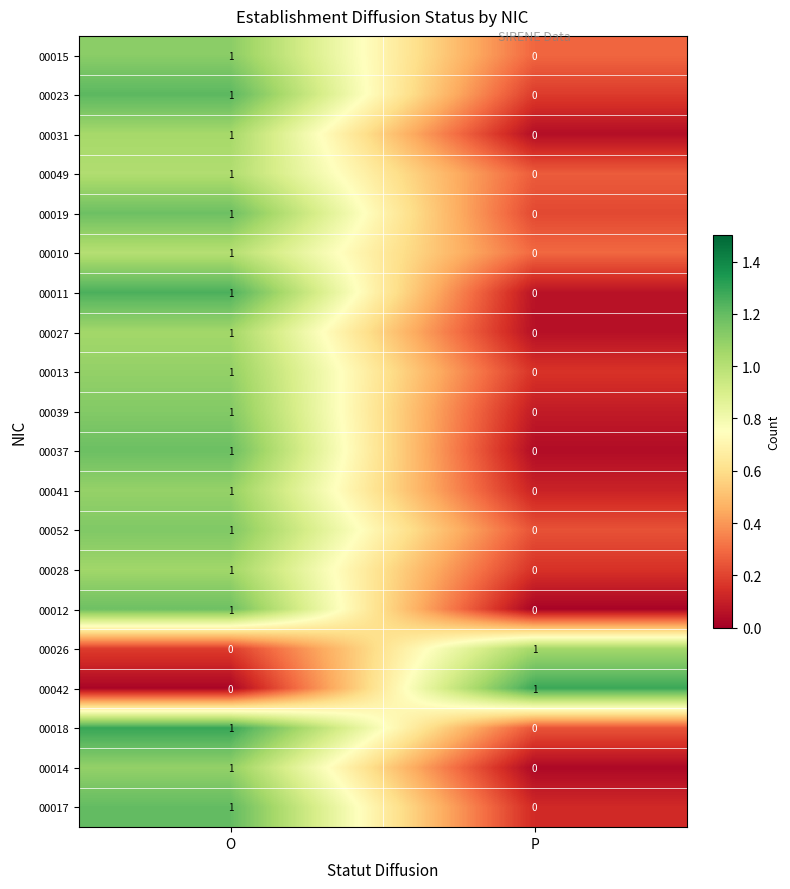

At which label does 00014 reach its peak?

O